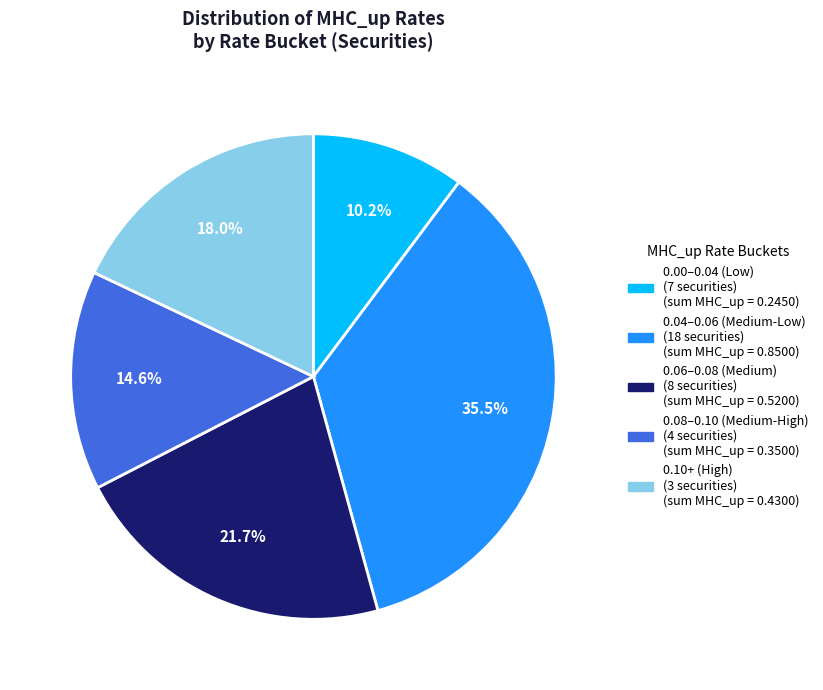

Does any single category account for the majority?

No